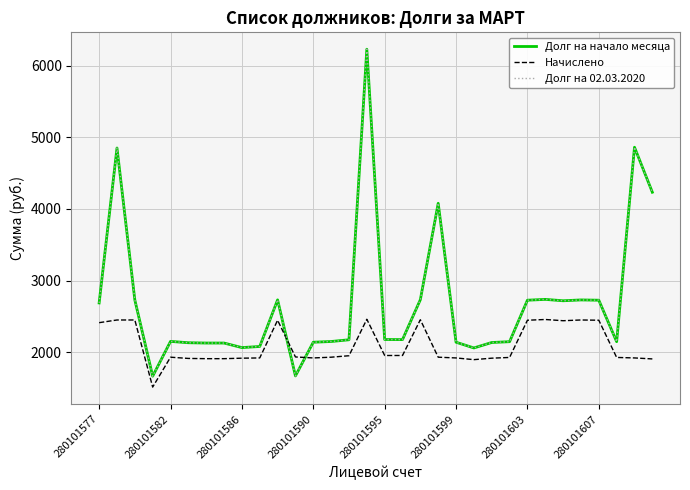

Does the chart have visible grid lines?

Yes